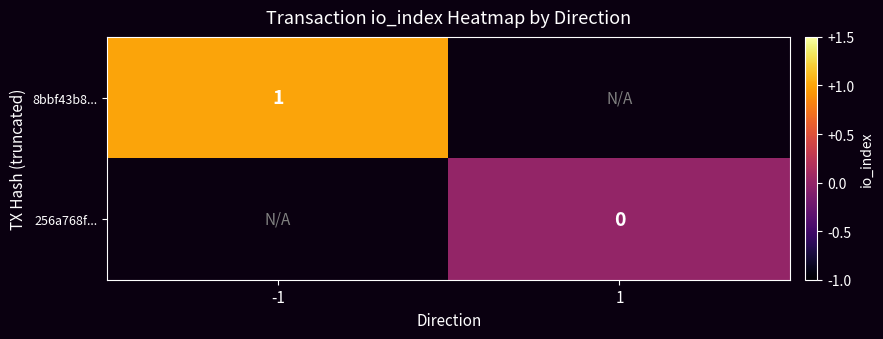

How many categories are shown in the chart?

2